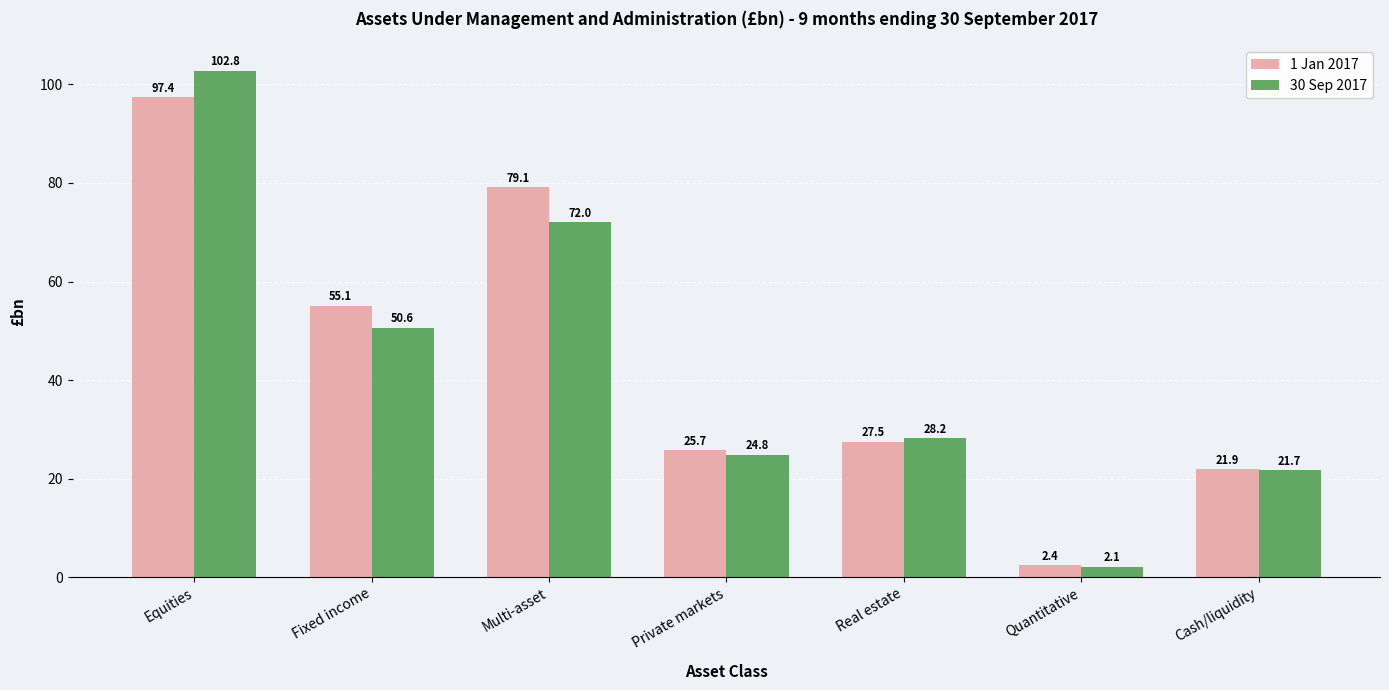

What is the label of the 1st bar from the right?

Cash/liquidity